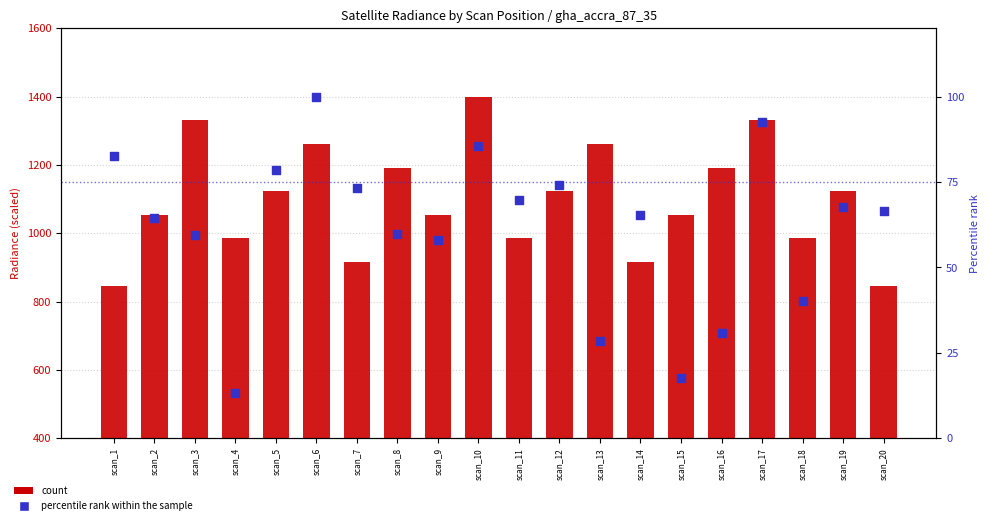

At how many categories does at least one series exceed 432?

20